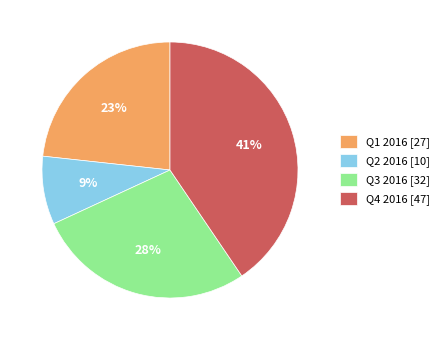

To the nearest percent, what is the difference between the largest and smallest slice percentages?

32%